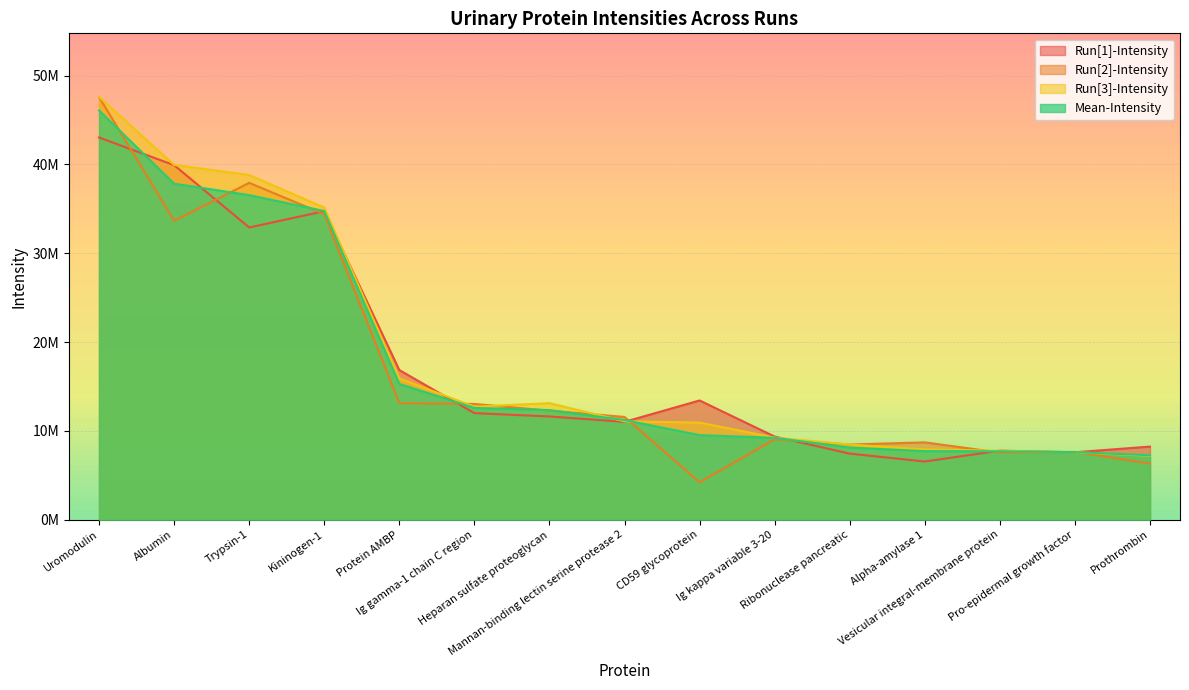

What is the difference between the highest and lowest values at Albumin?

6290324.0